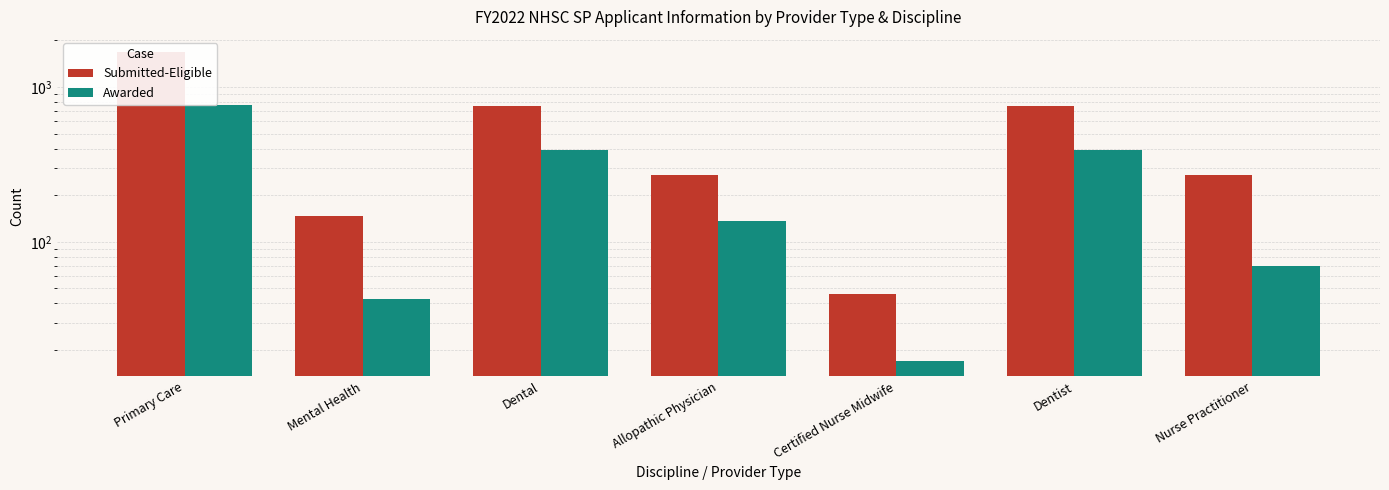

What is the value of the Awarded bar at the 6th from the left?

389